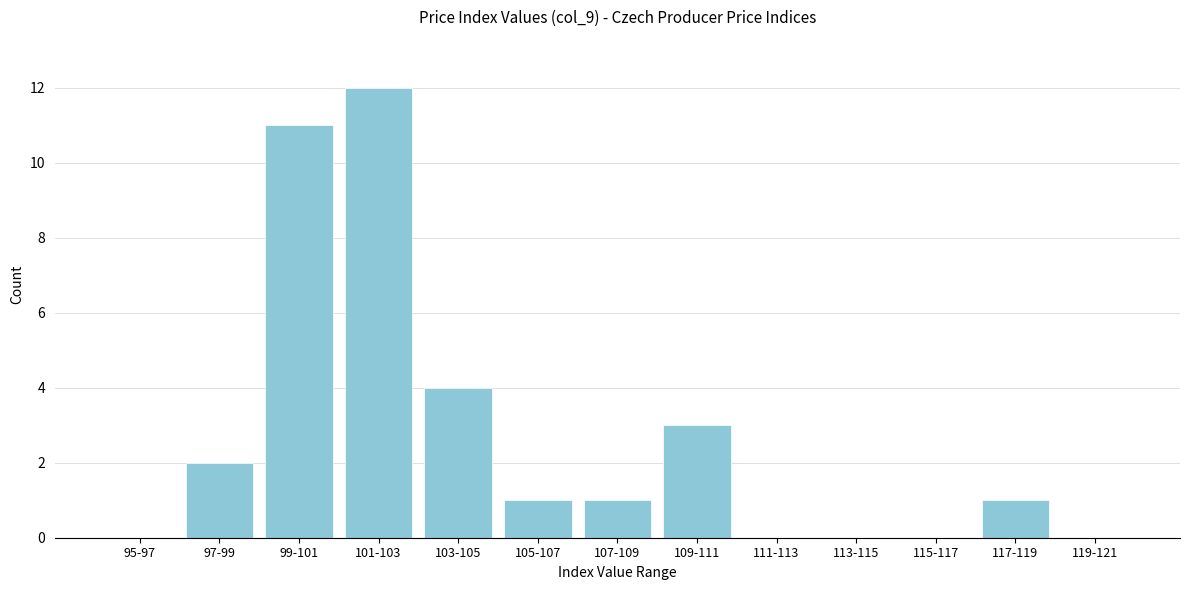

Reading left to right, extract all data points from this chart.

95-97=0	97-99=2	99-101=11	101-103=12	103-105=4	105-107=1	107-109=1	109-111=3	111-113=0	113-115=0	115-117=0	117-119=1	119-121=0